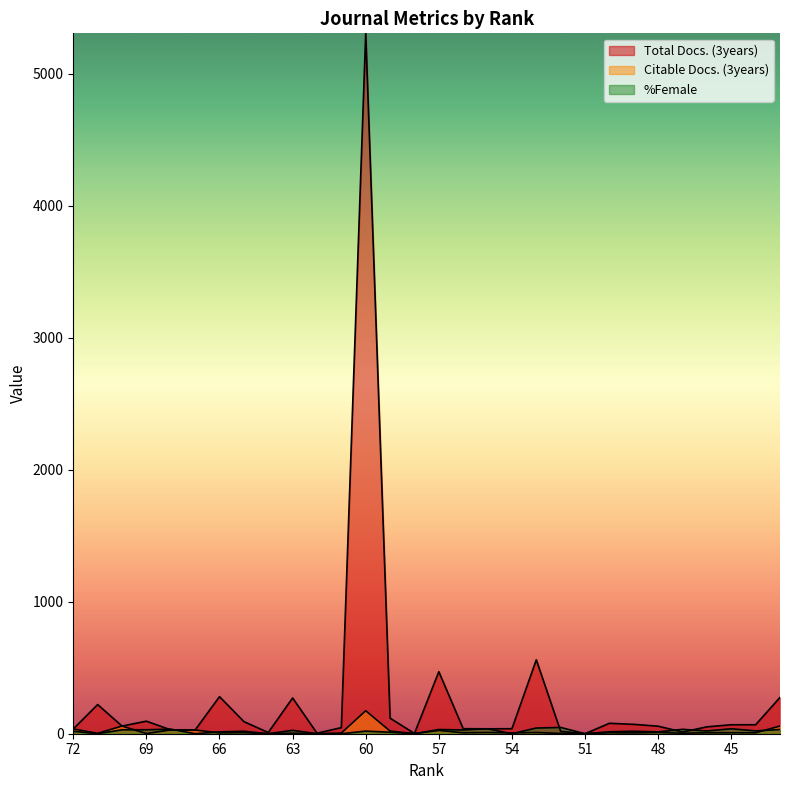

Which series has the widest spread of values?

Total Docs. (3years)